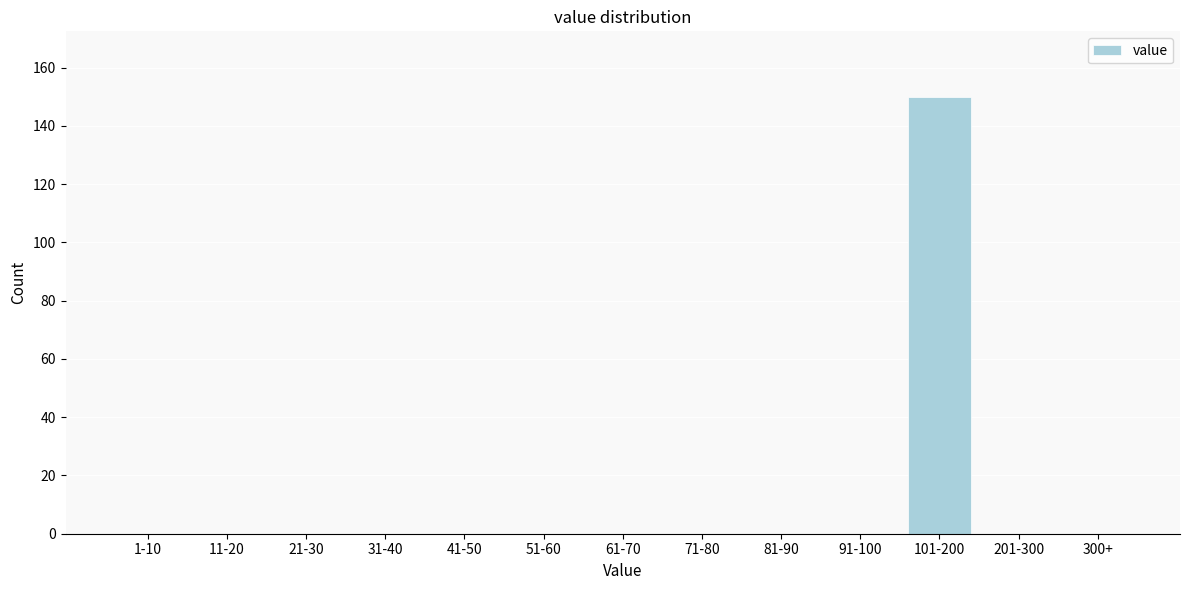

Reading left to right, transcribe all the data shown in this chart.

1-10=0	11-20=0	21-30=0	31-40=0	41-50=0	51-60=0	61-70=0	71-80=0	81-90=0	91-100=0	101-200=150	201-300=0	300+=0